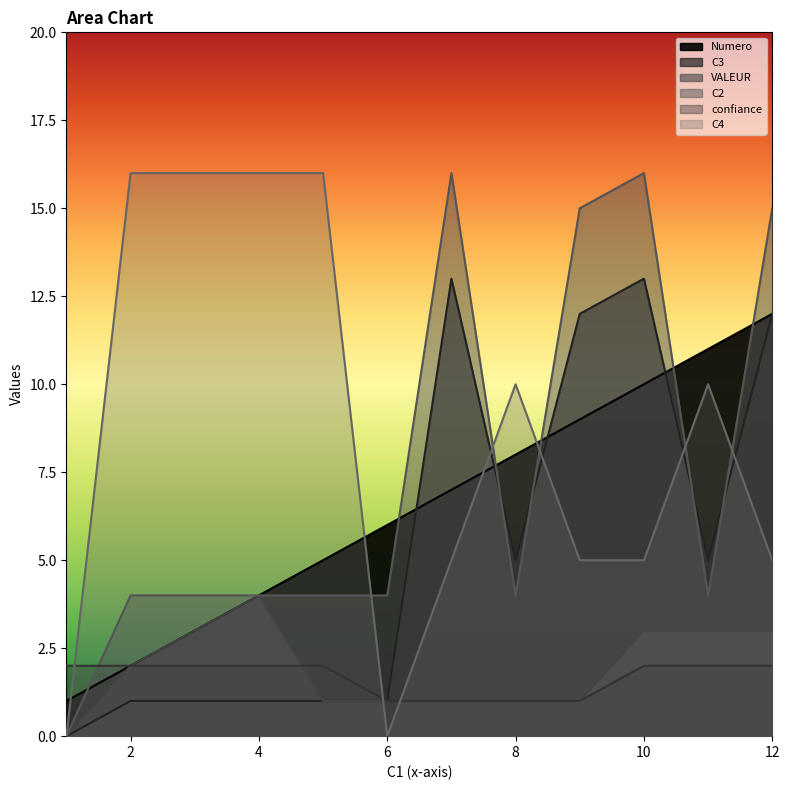

Where do confiance and VALEUR first cross each other?

4 and 5